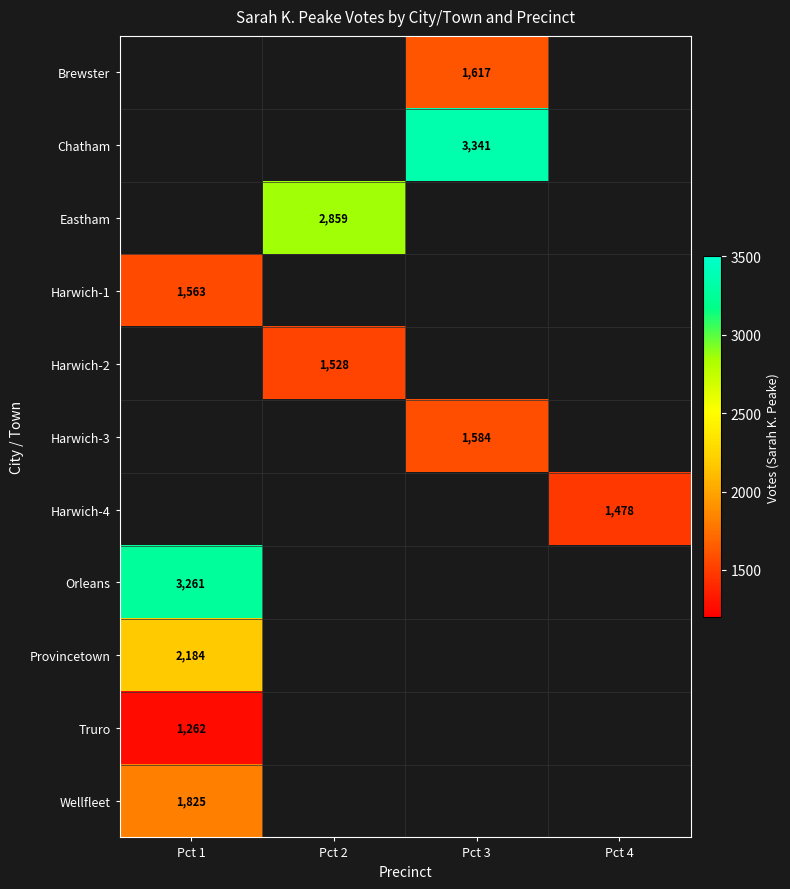

The Harwich-2 series shows 1528 at Pct 2. True or false?

True